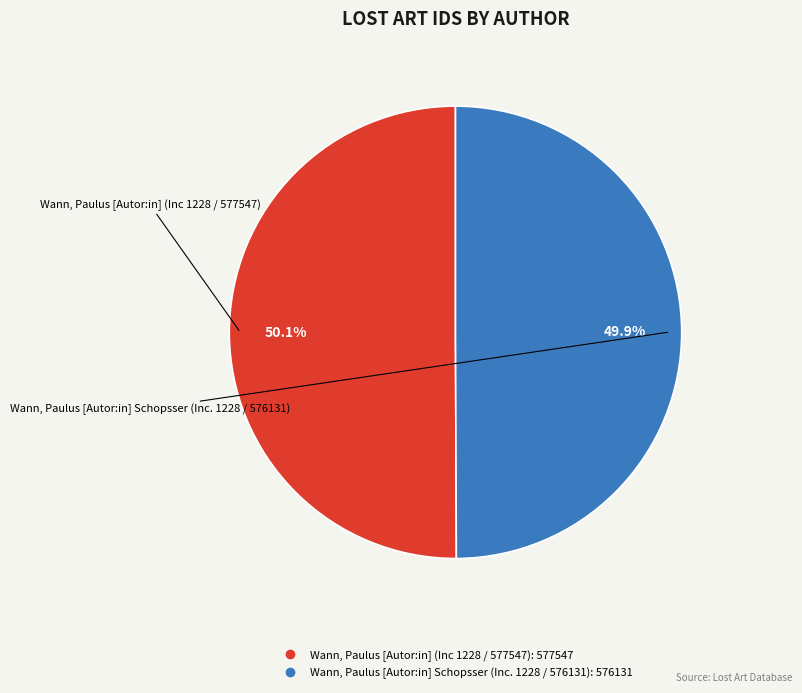

To the nearest percent, what portion does Wann, Paulus [Autor:in] Schopsser (Inc. 1228 / 576131) represent?

50%